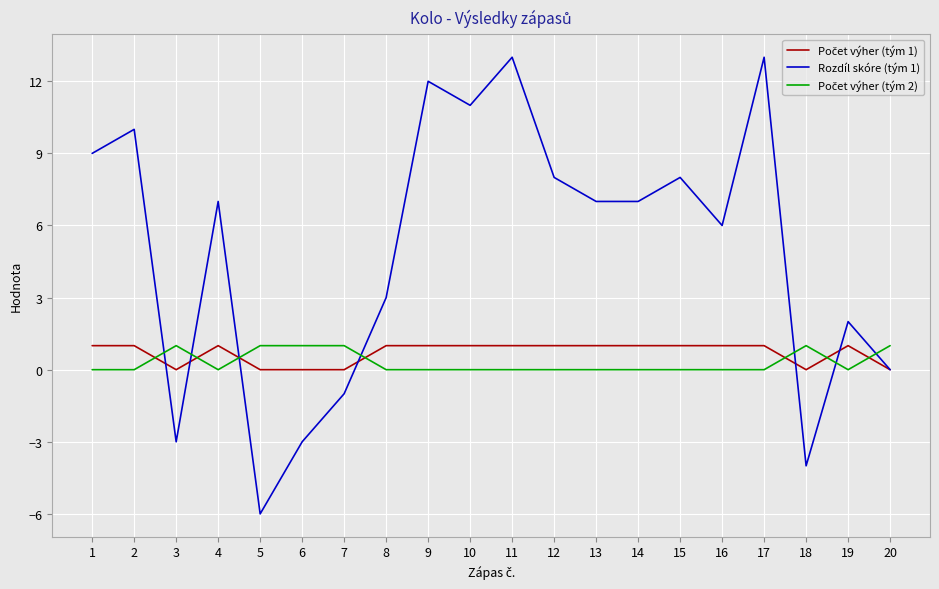

Which series has the largest total across all categories?

Rozdíl skóre (tým 1)